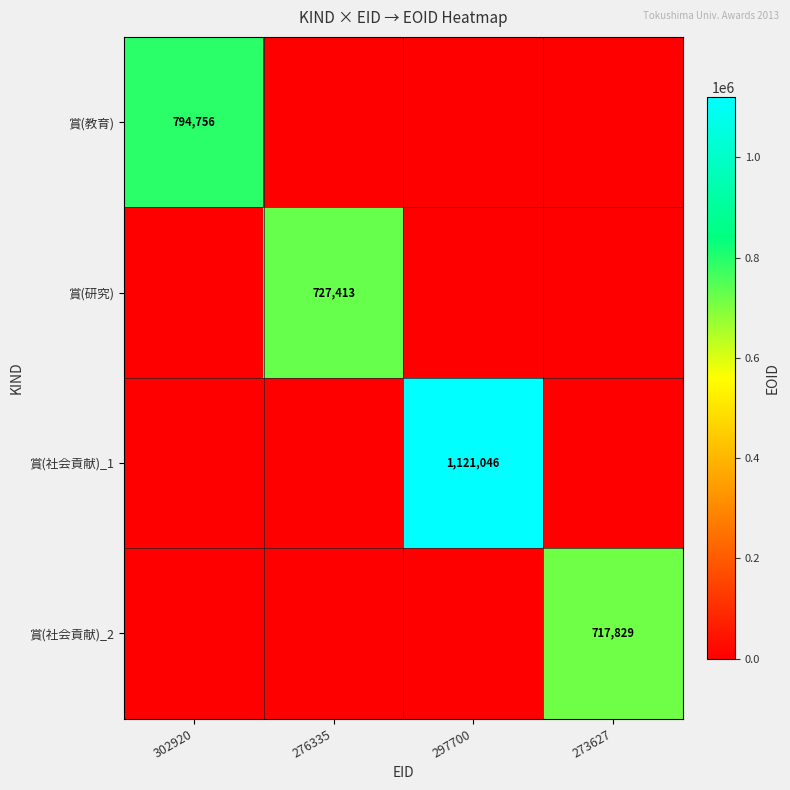

What is the difference between the highest and lowest values at 276335?

727413